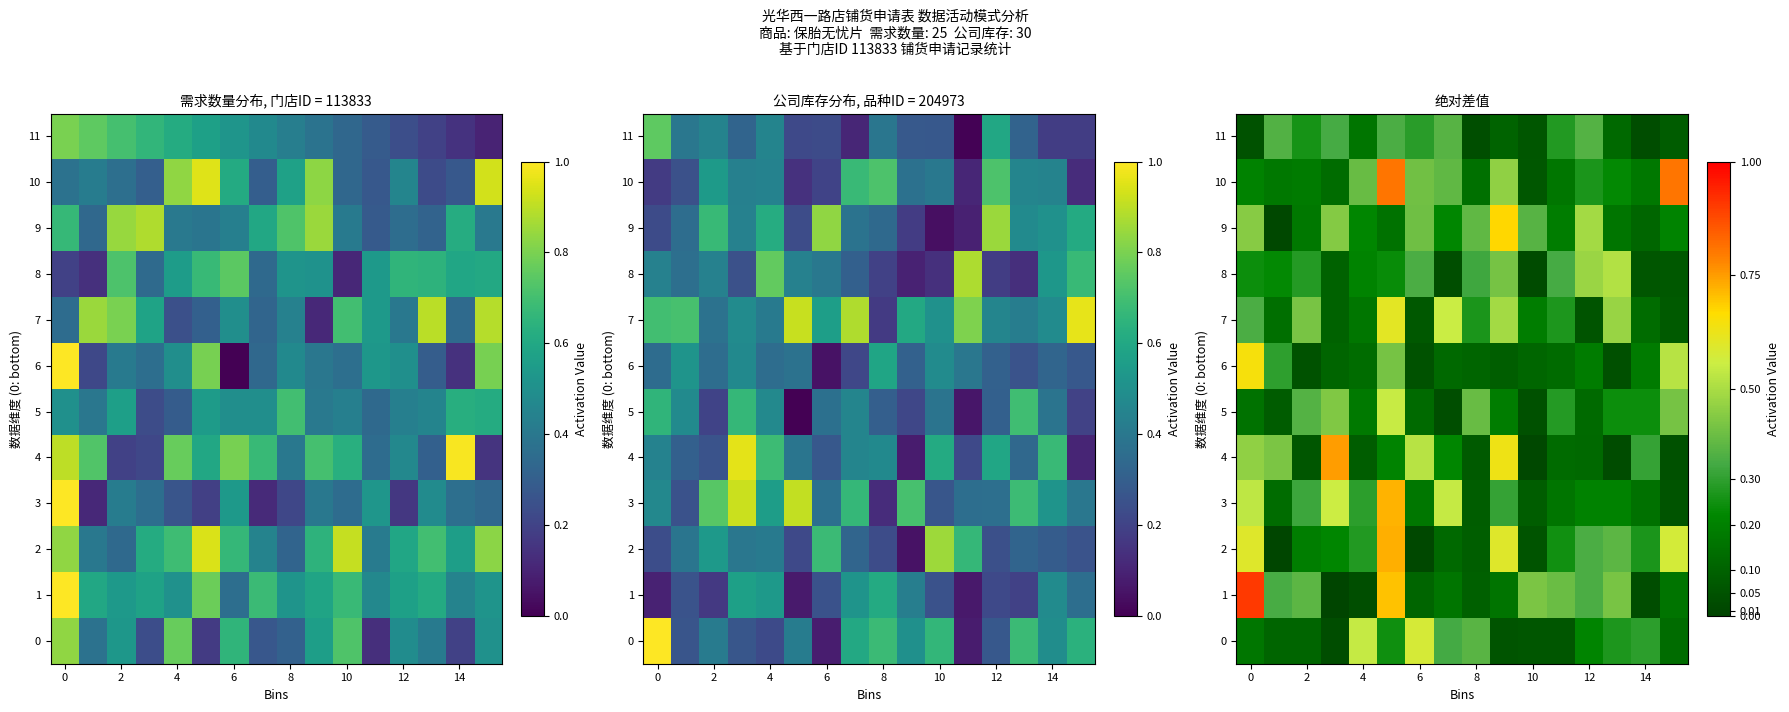

Rank the series by their maximum value, from highest to lowest.

1, 10, 4, 2, 3, 9, 6, 7, 0, 5, 8, 11